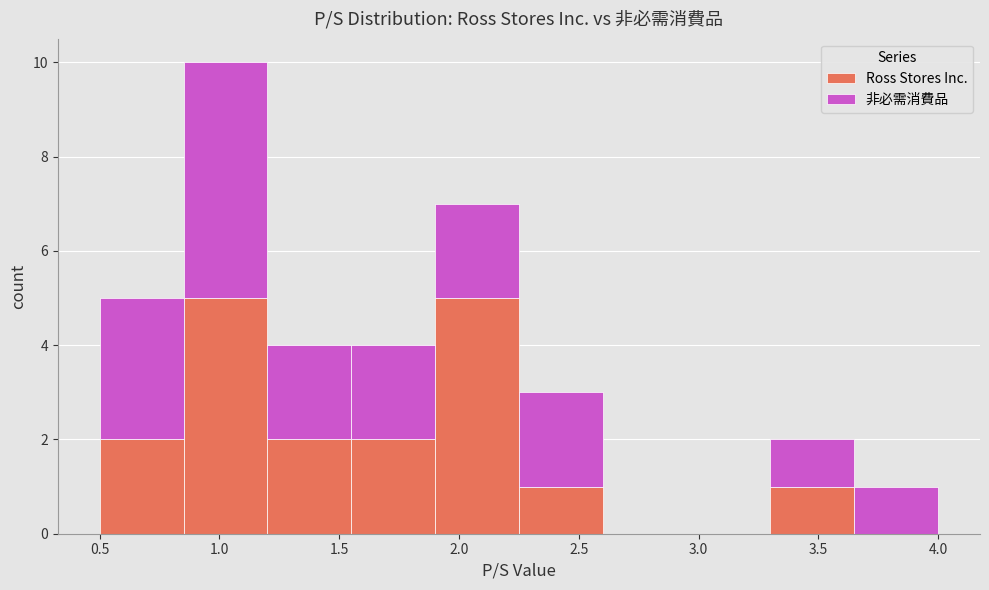

Reading left to right, list every stacked bar in this chart as the range it spans on the x-axis followed by its total height. The values are not printed on the chart, so give them approximately, as read against the axis.

0.50 to 0.85: 5
0.85 to 1.20: 10
1.20 to 1.55: 4
1.55 to 1.90: 4
1.90 to 2.25: 7
2.25 to 2.60: 3
2.60 to 2.95: 0
2.95 to 3.30: 0
3.30 to 3.65: 2
3.65 to 4.00: 1